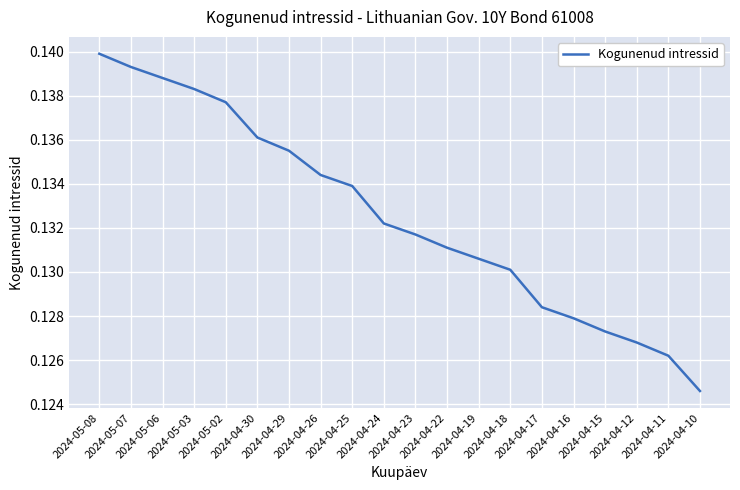

True or false: the data shows 0.0 at 2024-04-10.

False